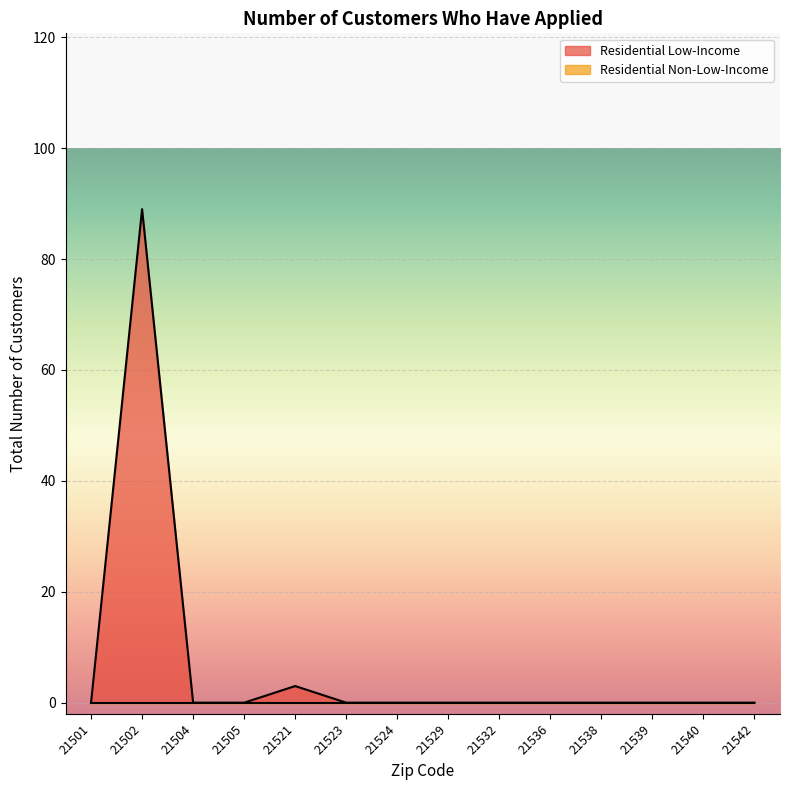

At which category is the sum across all series the highest?

21502